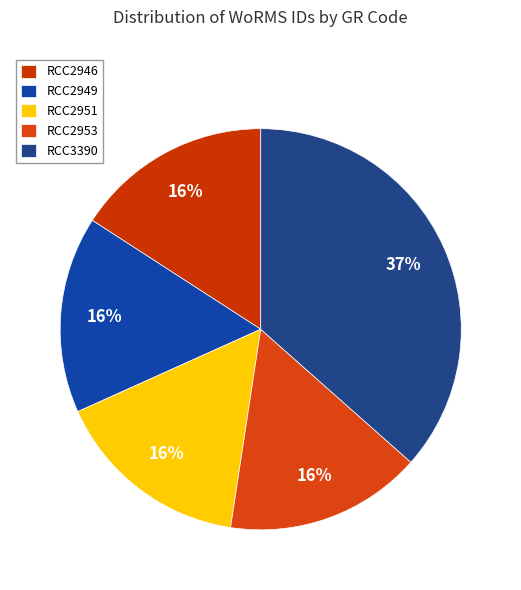

To the nearest percent, what percentage of the pie is RCC2949?

16%